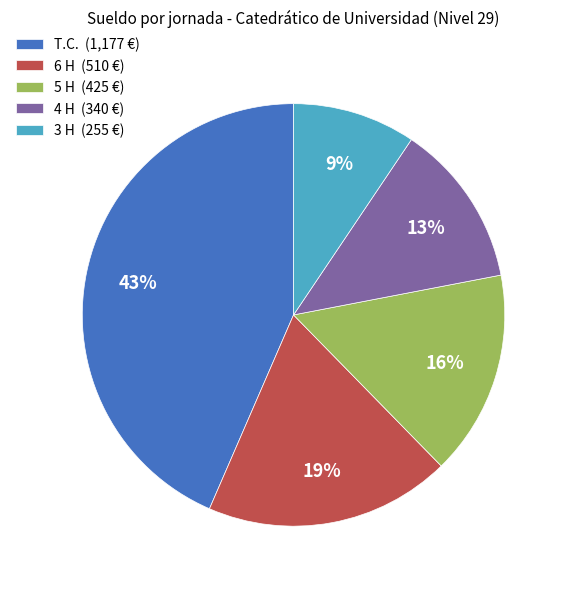

Is it true that 4 H is 13% of the pie?

True